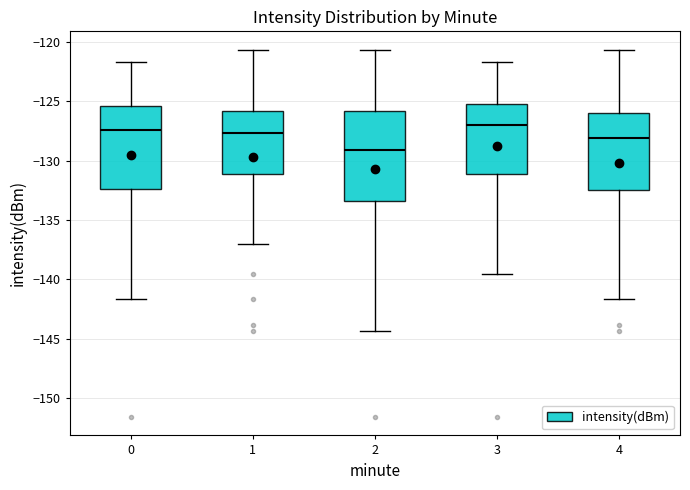

Reading left to right, read every box against the y-axis: the position of its median line, the range the box covers, and the ends of its whiskers. The values are not printed on the chart, so give them approximately, as read against the axis.

0: median -127.5, box -132.5 to -125.5, whiskers -141.5 to -121.5
1: median -127.5, box -131.0 to -126.0, whiskers -137.0 to -120.5
2: median -129.0, box -133.5 to -126.0, whiskers -144.5 to -120.5
3: median -127.0, box -131.0 to -125.0, whiskers -139.5 to -121.5
4: median -128.0, box -132.5 to -126.0, whiskers -141.5 to -120.5